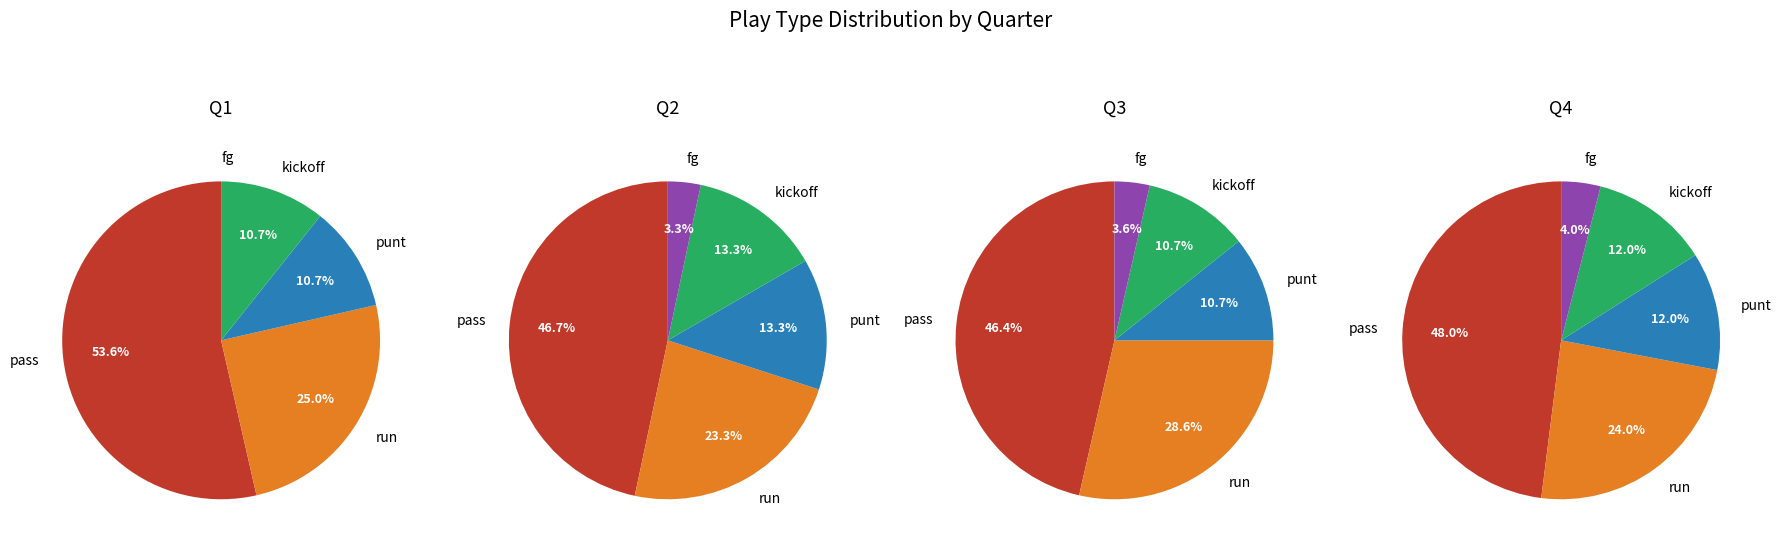

To the nearest percent, what percentage of the pie is fg?

3%